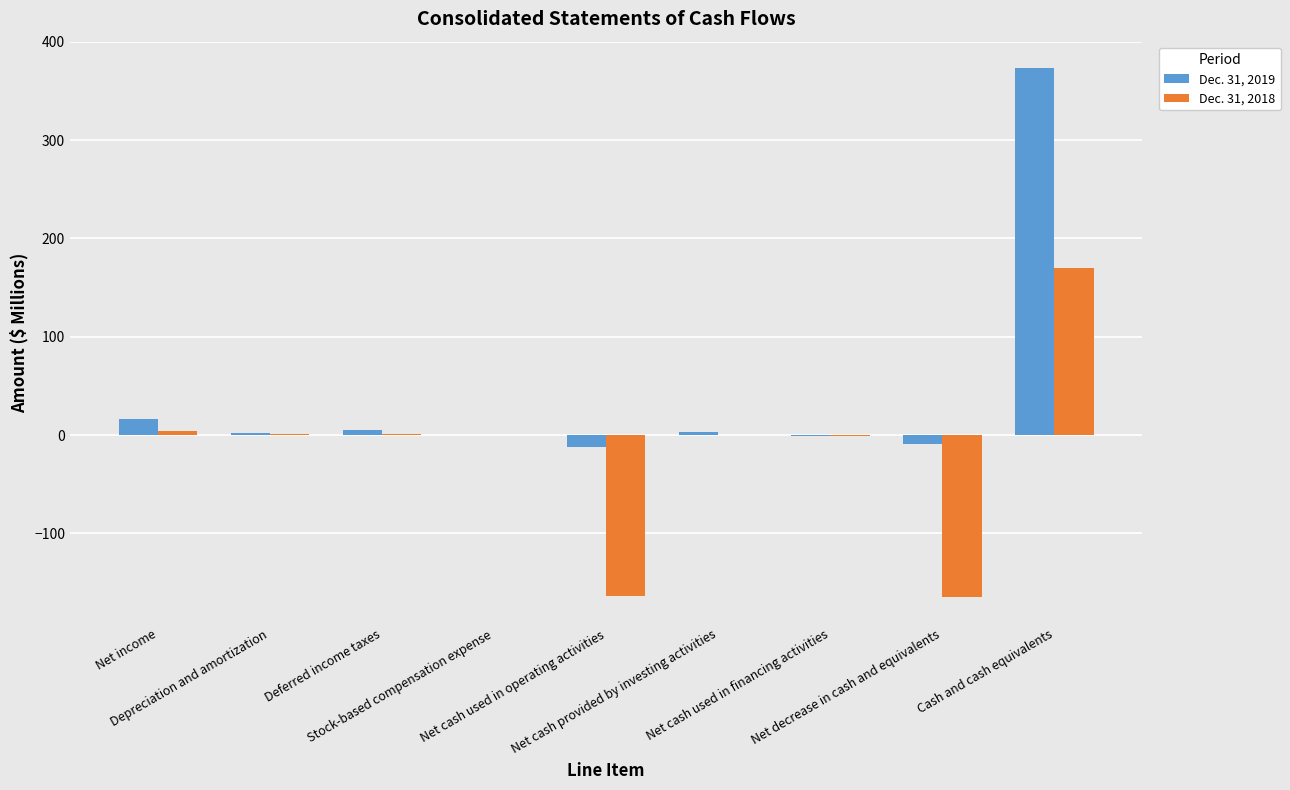

Are the bars horizontal?

No